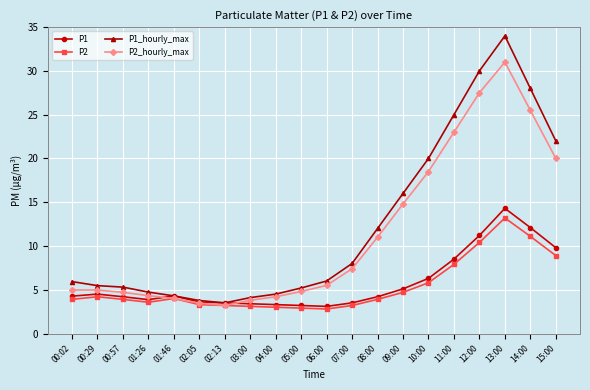

At which category is the sum across all series the highest?

13:00